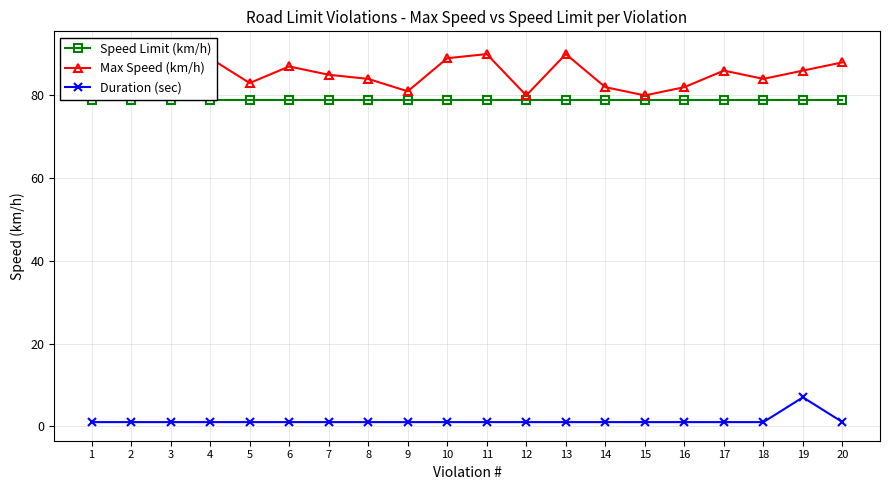

At which category is the sum across all series the highest?

19